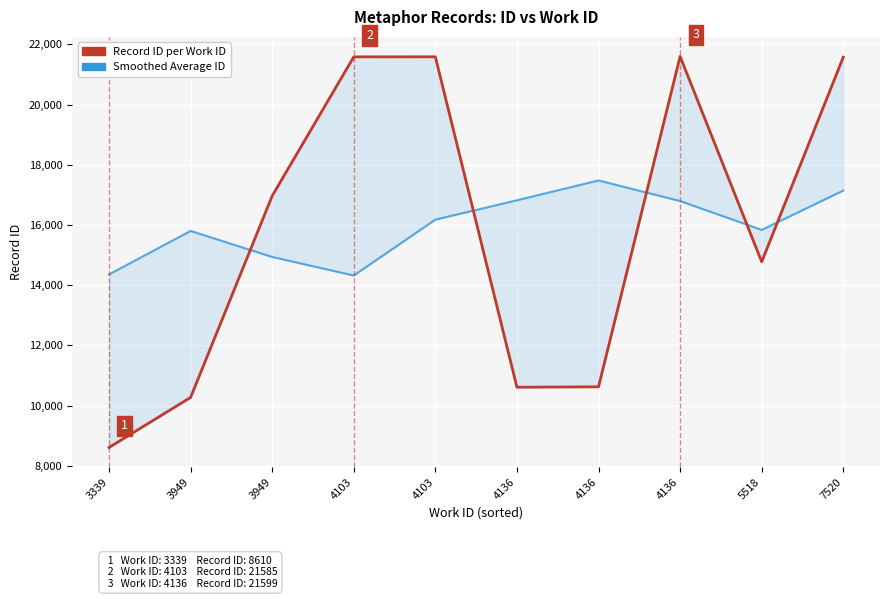

What is the value of the Smoothed Average ID point at the 8th from the left?

16821.9